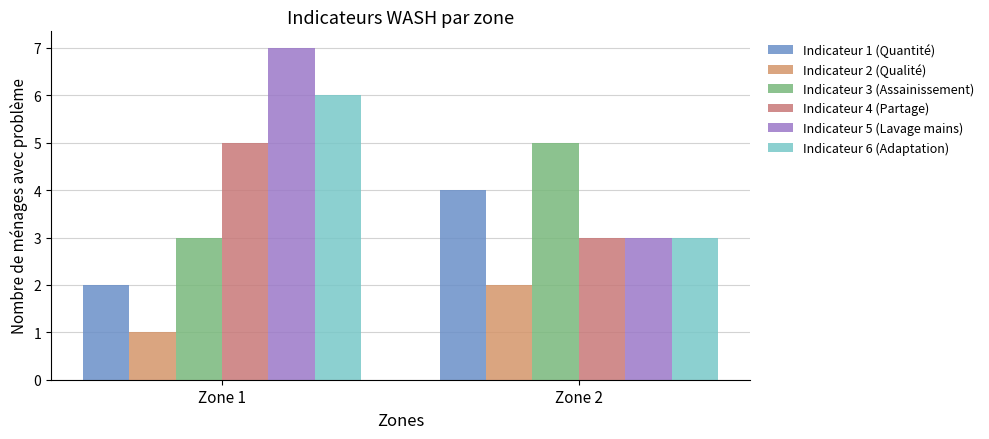

Reading left to right, list all the values displayed in this chart.

Indicateur 1 (Quantité): Zone 1=2	Zone 2=4
Indicateur 2 (Qualité): Zone 1=1	Zone 2=2
Indicateur 3 (Assainissement): Zone 1=3	Zone 2=5
Indicateur 4 (Partage): Zone 1=5	Zone 2=3
Indicateur 5 (Lavage mains): Zone 1=7	Zone 2=3
Indicateur 6 (Adaptation): Zone 1=6	Zone 2=3